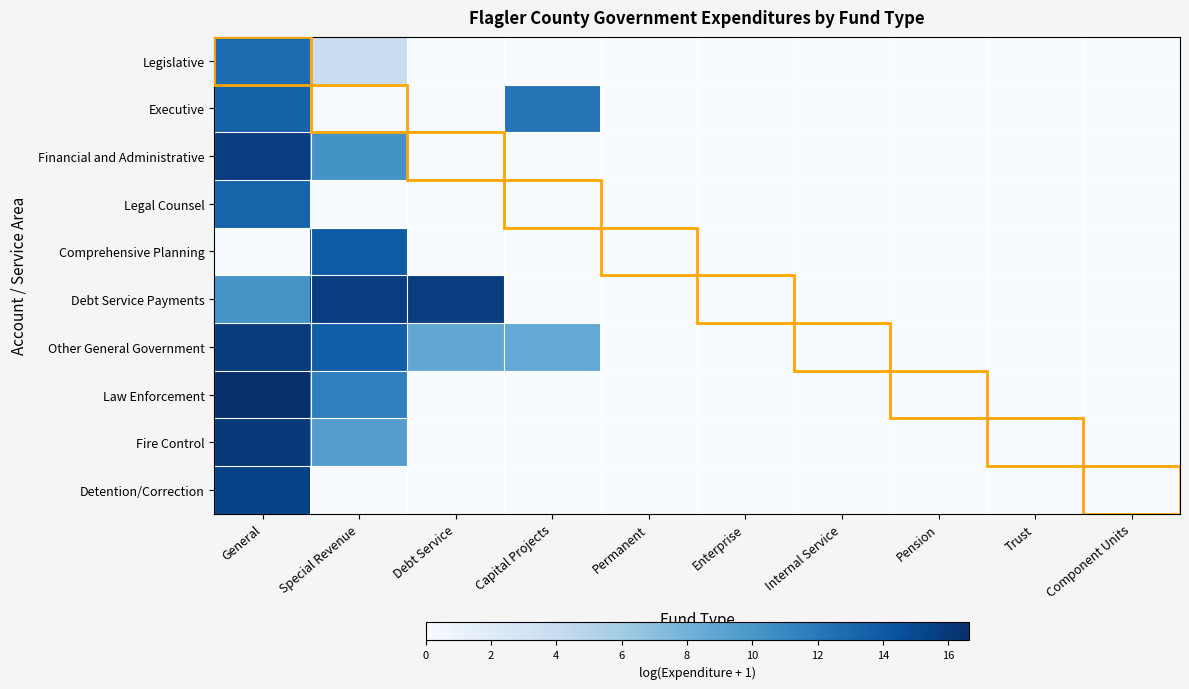

What is the difference between the highest and lowest values at General?

16.6